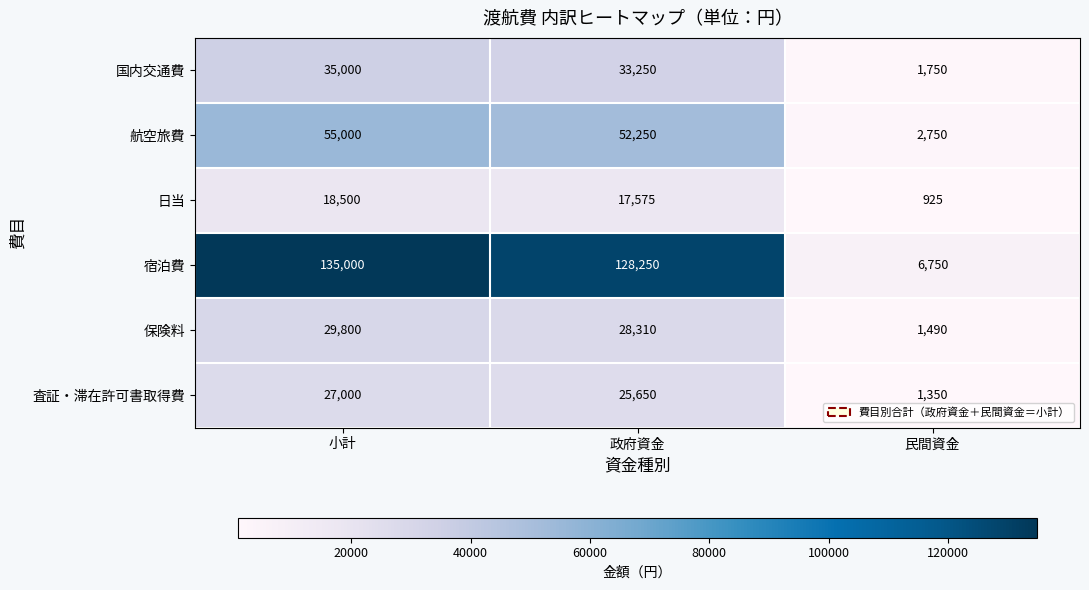

Reading left to right, extract all data points from this chart.

国内交通費: 小計=35000	政府資金=33250	民間資金=1750
航空旅費: 小計=55000	政府資金=52250	民間資金=2750
日当: 小計=18500	政府資金=17575	民間資金=925
宿泊費: 小計=135000	政府資金=128250	民間資金=6750
保険料: 小計=29800	政府資金=28310	民間資金=1490
査証・滞在許可書取得費: 小計=27000	政府資金=25650	民間資金=1350